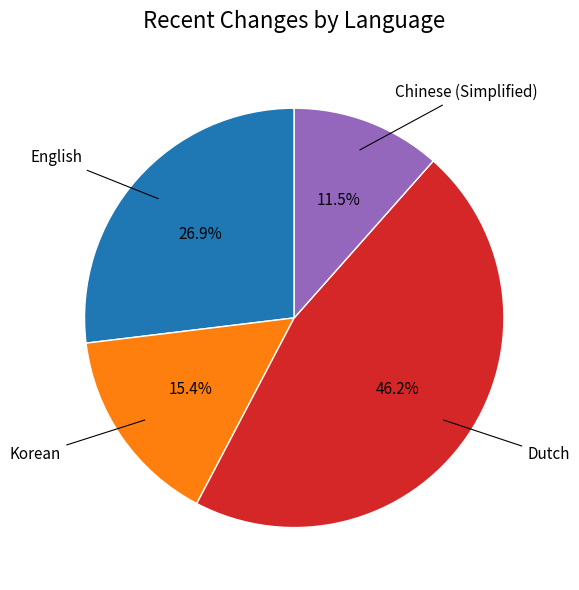

Is there a majority slice in this chart?

No